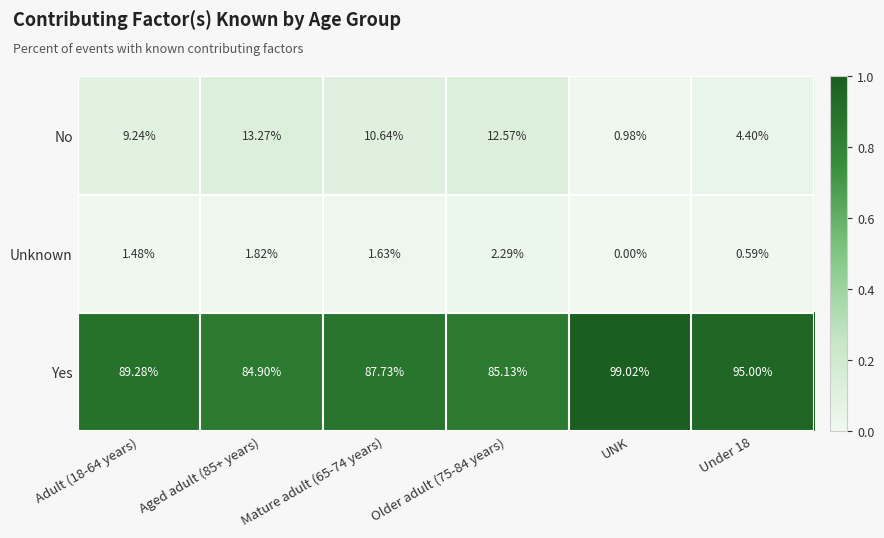

At UNK, list the series in order from largest to smallest.

Yes, No, Unknown